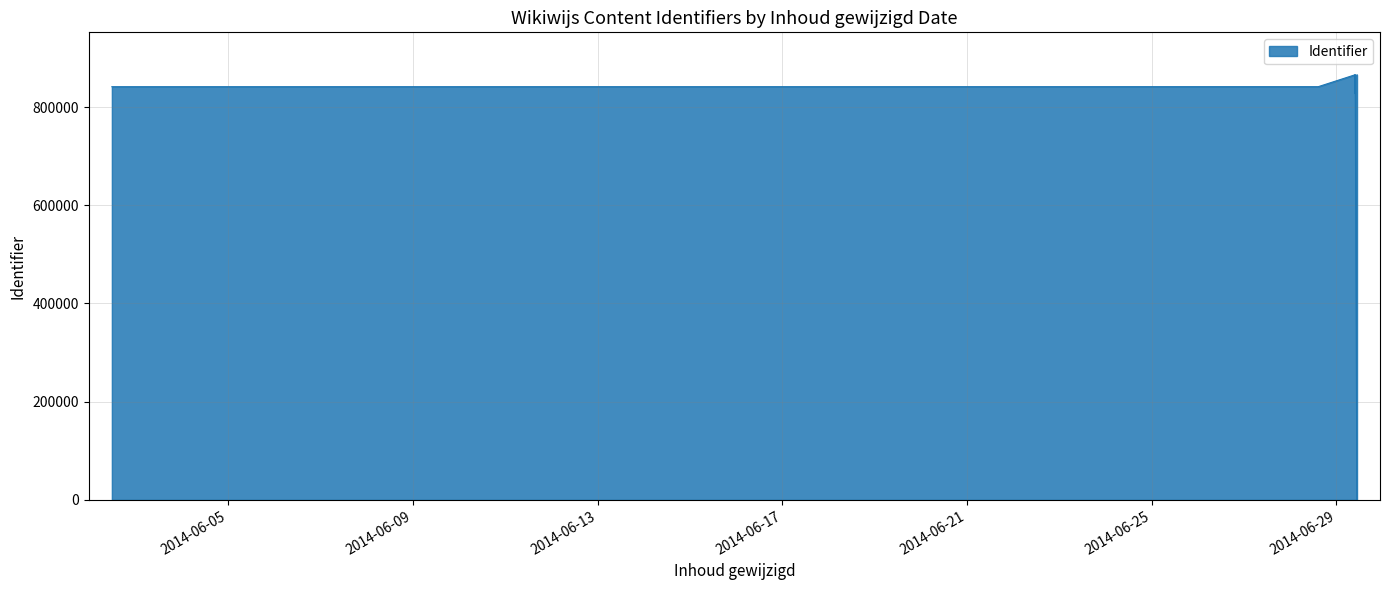

List the labels in order of value, largest first.

2014-06-29 10:40:04, 2014-06-29 10:40:04, 2014-06-29 09:46:21, 2014-06-29 09:38:08, 2014-06-29 09:34:42, 2014-06-28 14:34:15, 2014-06-28 14:19:10, 2014-06-29 09:43:18, 2014-06-02 11:36:30, 2014-06-02 12:06:01, 2014-06-02 12:09:29, 2014-06-29 09:40:26, 2014-06-29 10:40:04